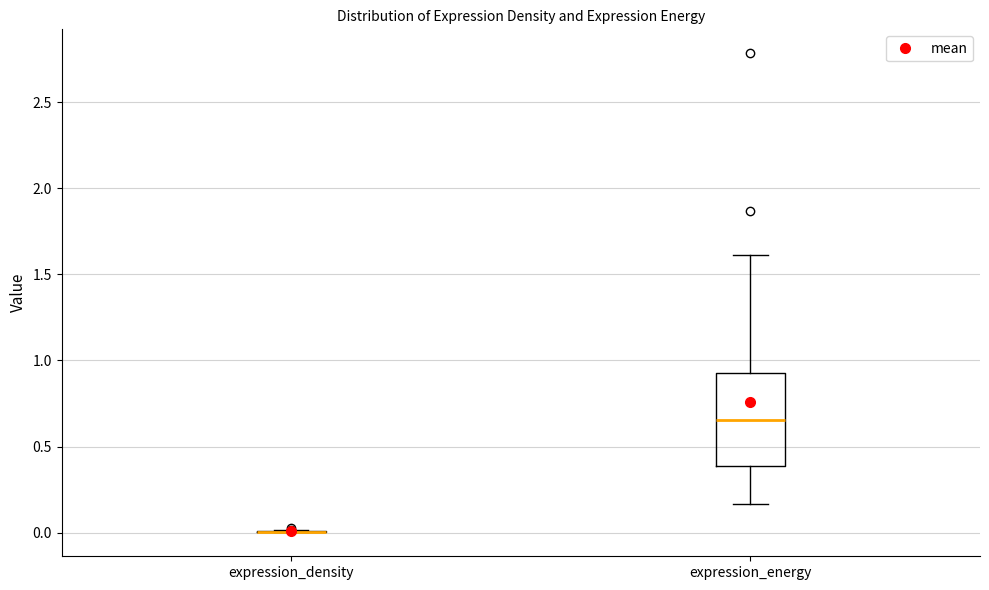

Which box is the tallest, from its lower edge to its upper edge?

expression_energy